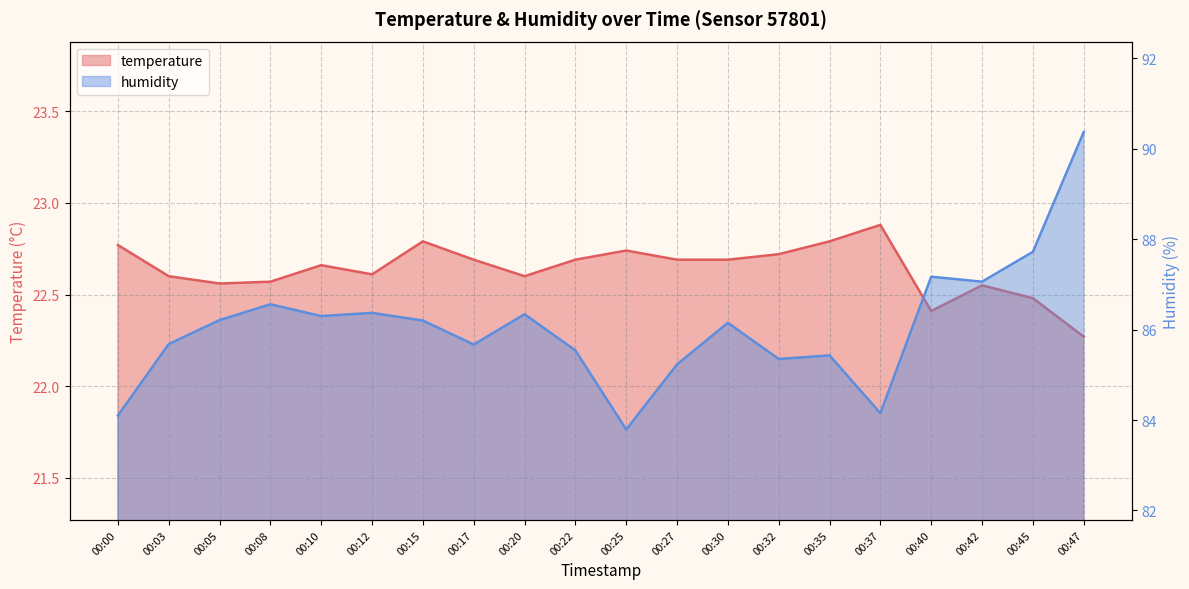

Count the number of data series in this chart.

2